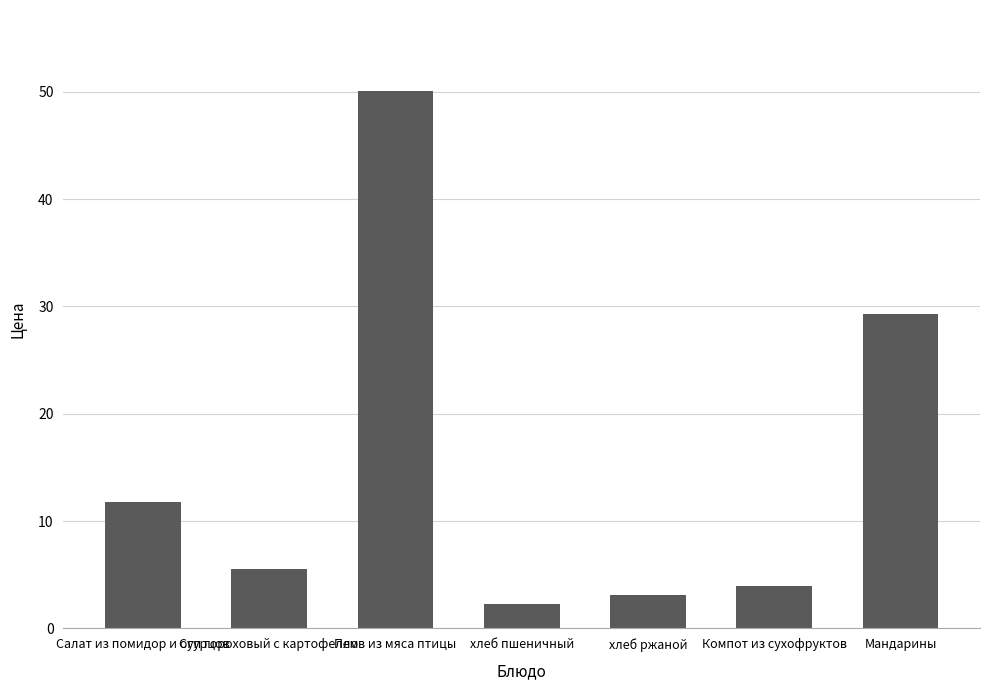

What is the value of the 3rd bar from the left?

50.1